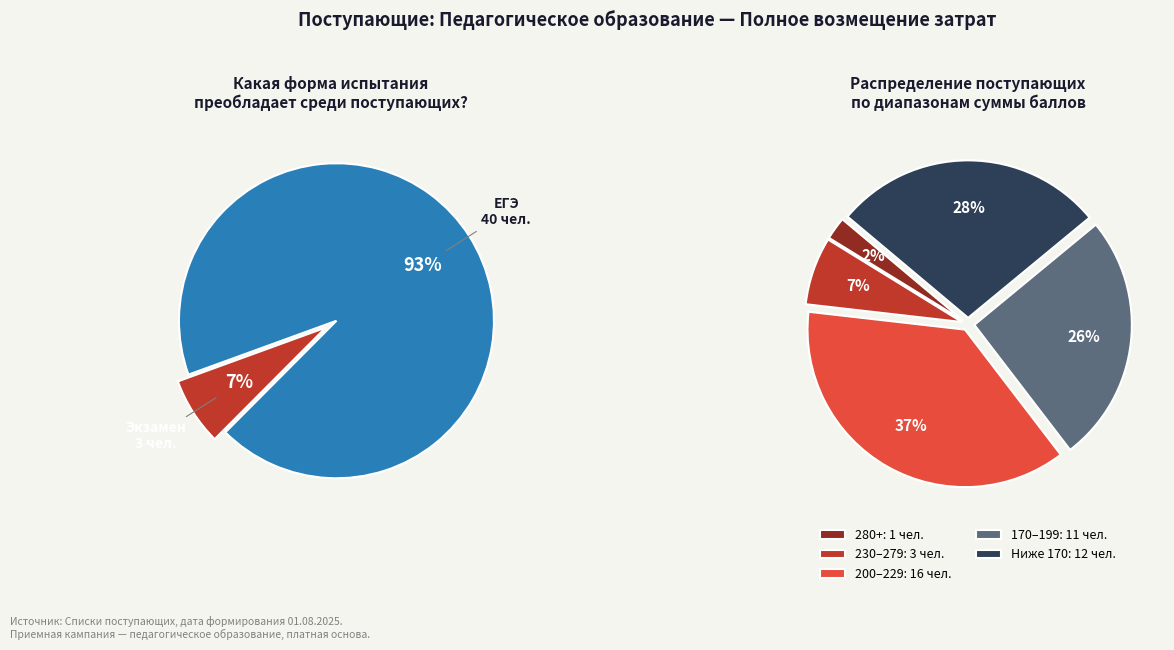

What is the smallest slice in the pie chart?

Экзамен